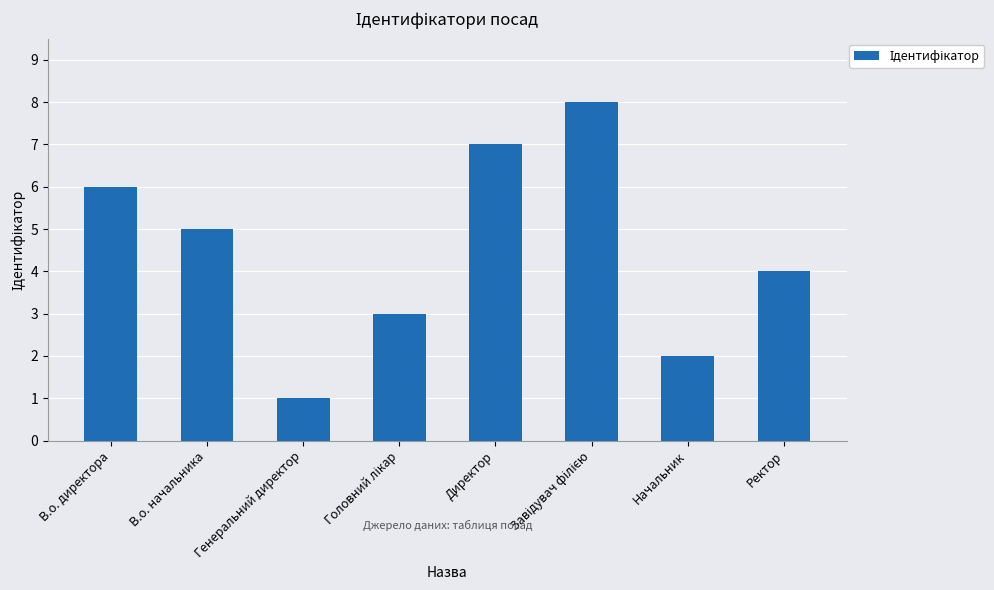

What is the change in value from В.о. директора to Директор?

+1